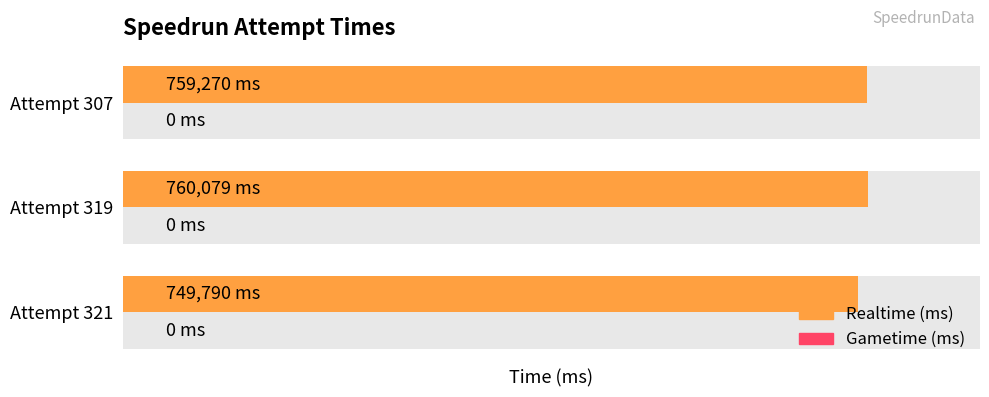

True or false: Realtime (ms) has a value of 479680.5 at 0.

False